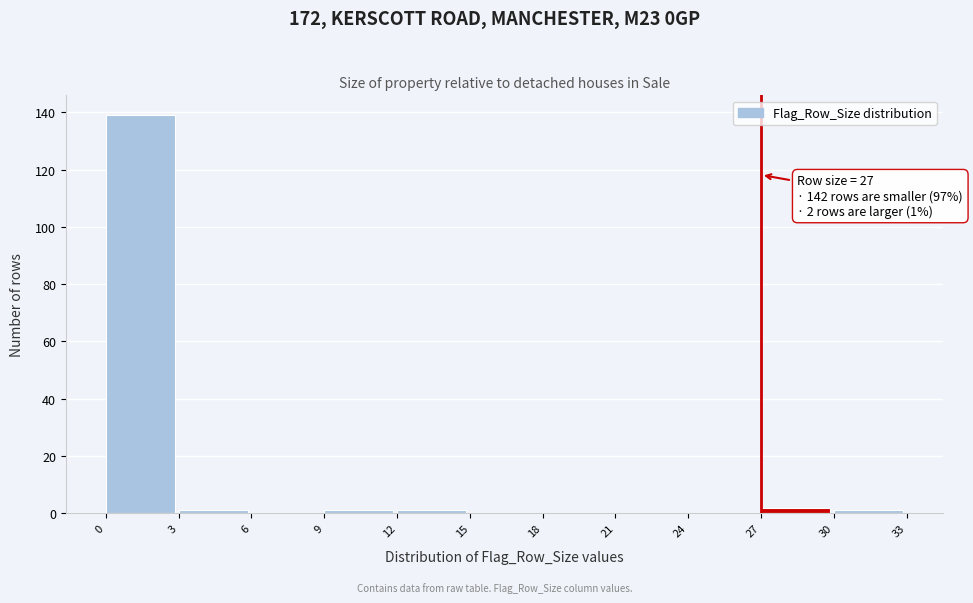

Over which range of the x-axis is the bar tallest?

0 to 3